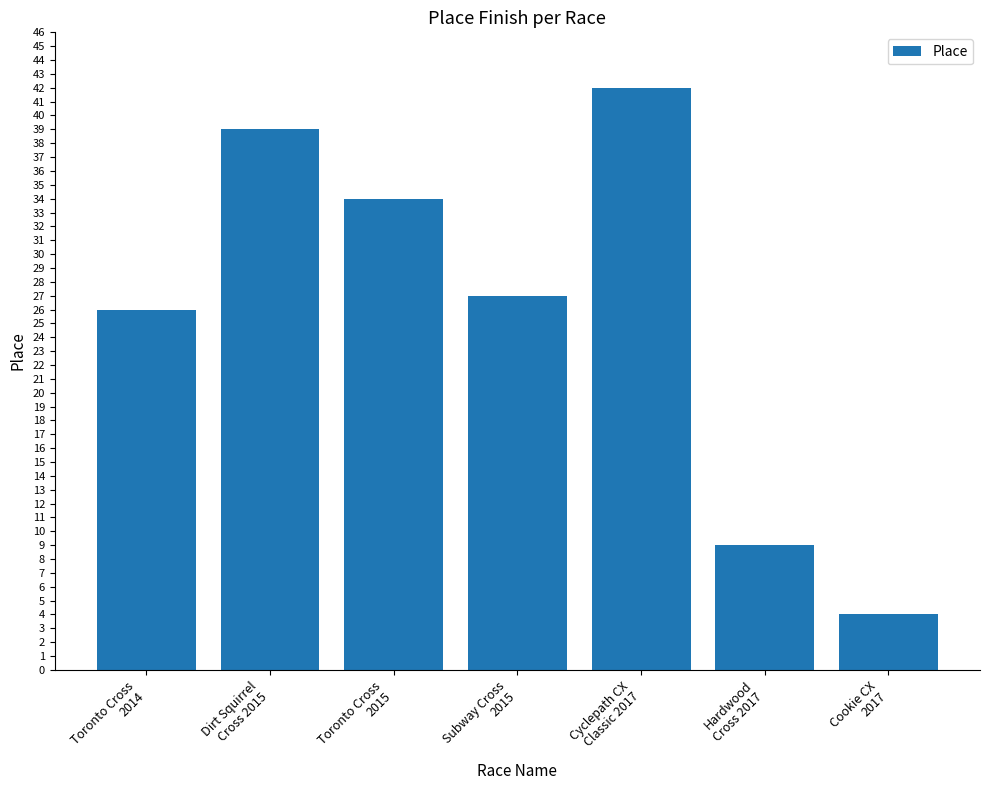

List the labels in order of value, largest first.

Cyclepath CX
Classic 2017, Dirt Squirrel
Cross 2015, Toronto Cross
2015, Subway Cross
2015, Toronto Cross
2014, Hardwood
Cross 2017, Cookie CX
2017